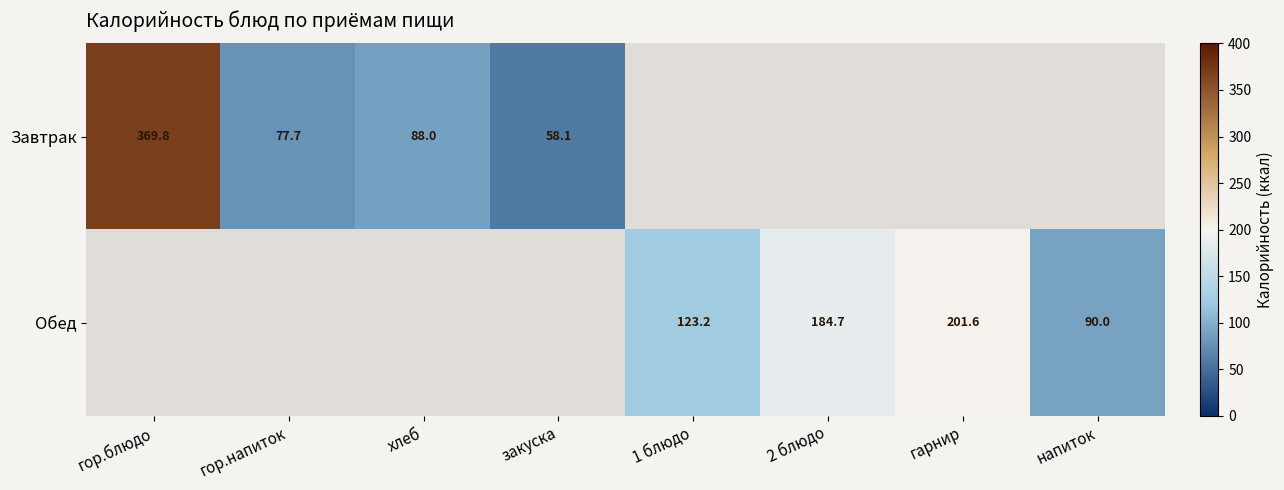

True or false: Завтрак has a value of 41.0 at хлеб.

False